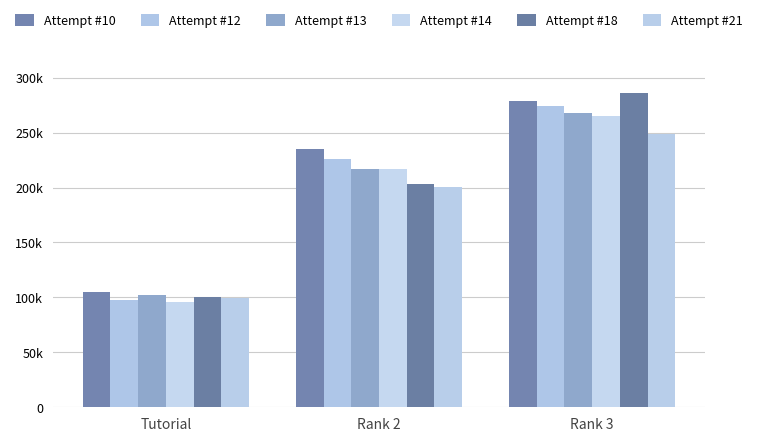

Which series has the largest total across all categories?

Attempt #10